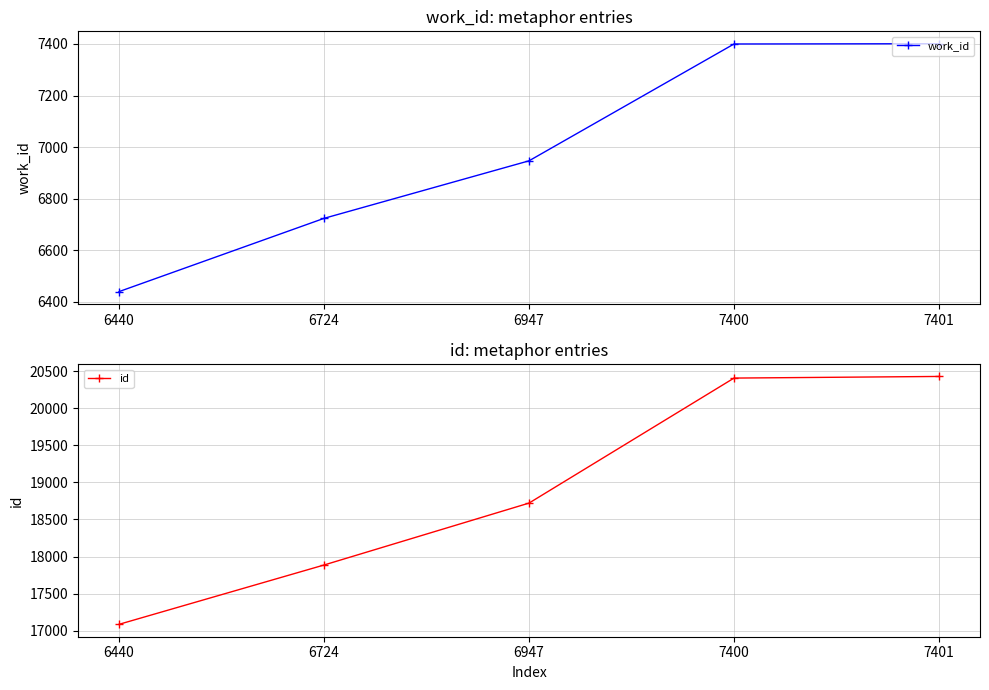

Rank the series by their maximum value, from lowest to highest.

work_id, id